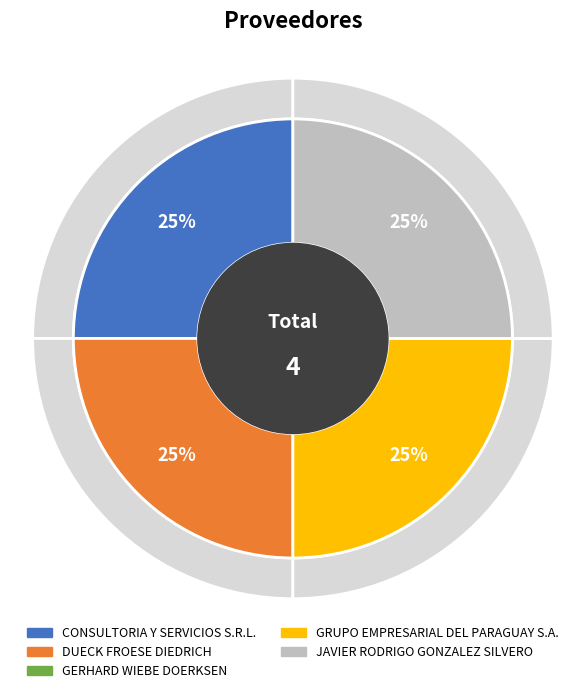

Does any single category account for the majority?

No